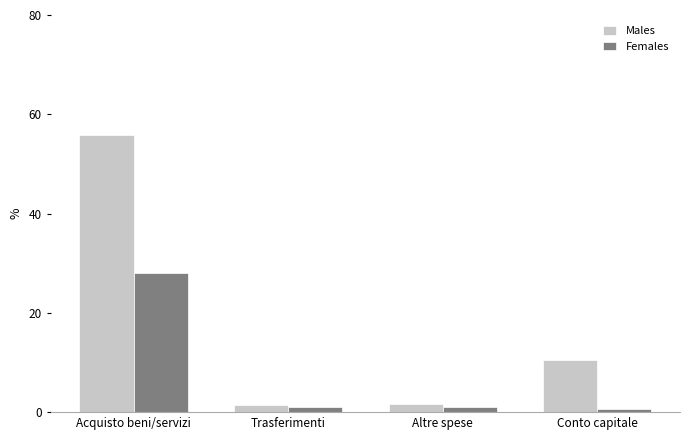

Which series changed the most between Acquisto beni/servizi and Trasferimenti?

Males